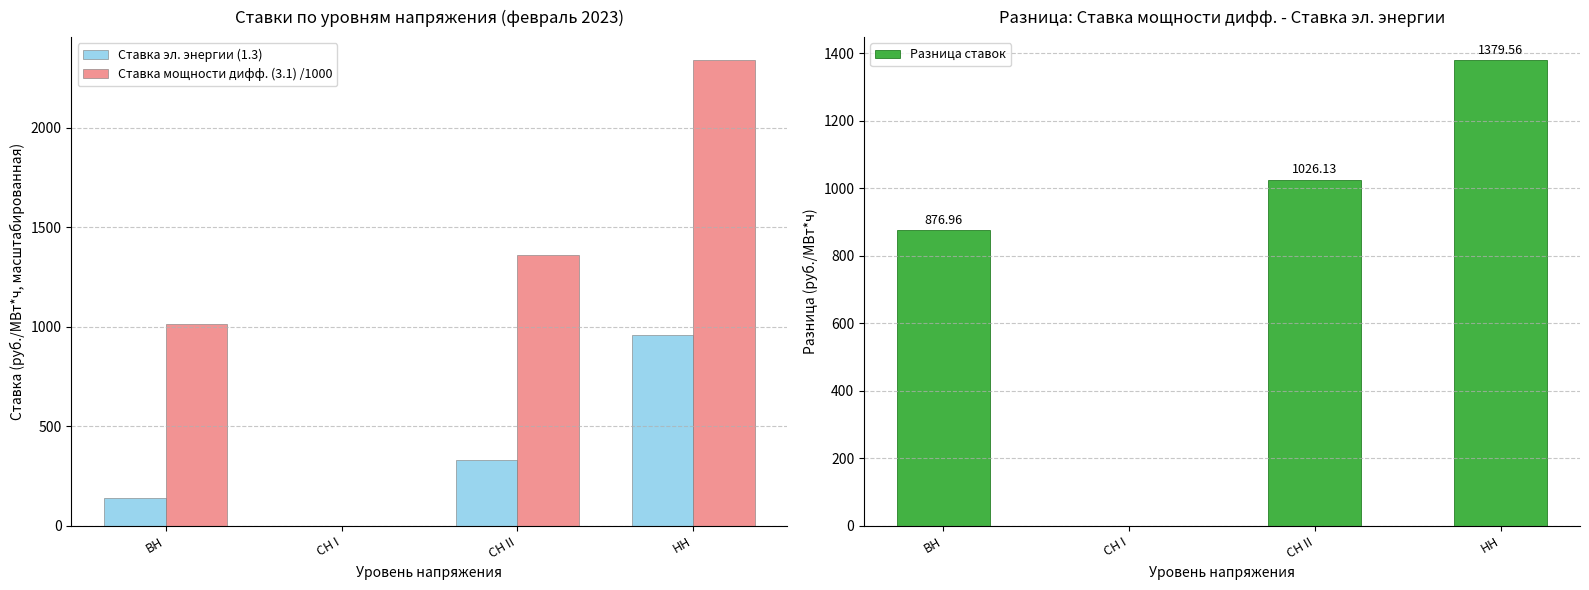

Rank the categories by Разница ставок value from highest to lowest.

НН, СН II, ВН, СН I